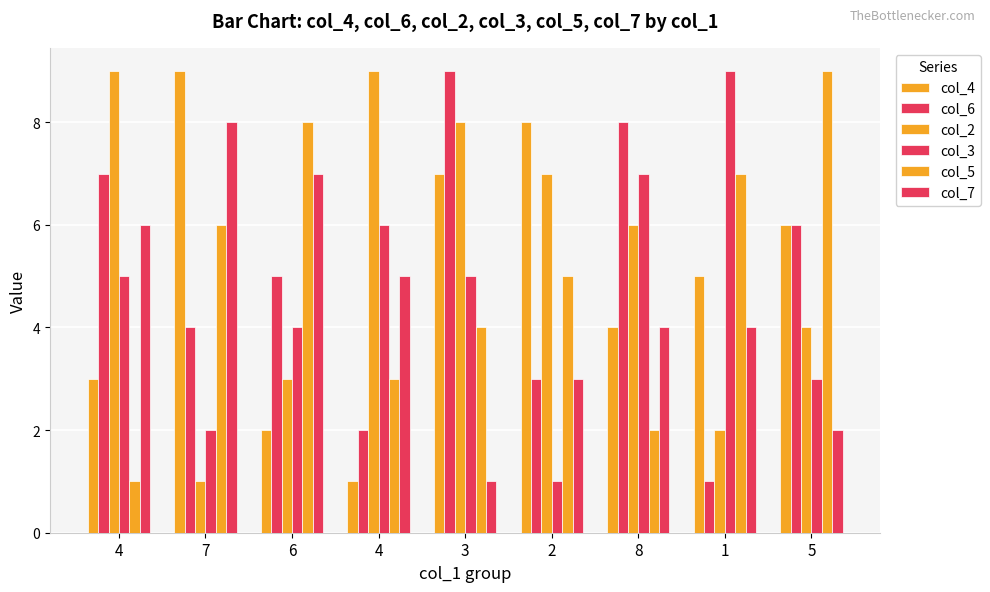

Reading left to right, list all the values displayed in this chart.

col_4: 4=3	7=9	6=2	4=1	3=7	2=8	8=4	1=5	5=6
col_6: 4=7	7=4	6=5	4=2	3=9	2=3	8=8	1=1	5=6
col_2: 4=9	7=1	6=3	4=9	3=8	2=7	8=6	1=2	5=4
col_3: 4=5	7=2	6=4	4=6	3=5	2=1	8=7	1=9	5=3
col_5: 4=1	7=6	6=8	4=3	3=4	2=5	8=2	1=7	5=9
col_7: 4=6	7=8	6=7	4=5	3=1	2=3	8=4	1=4	5=2